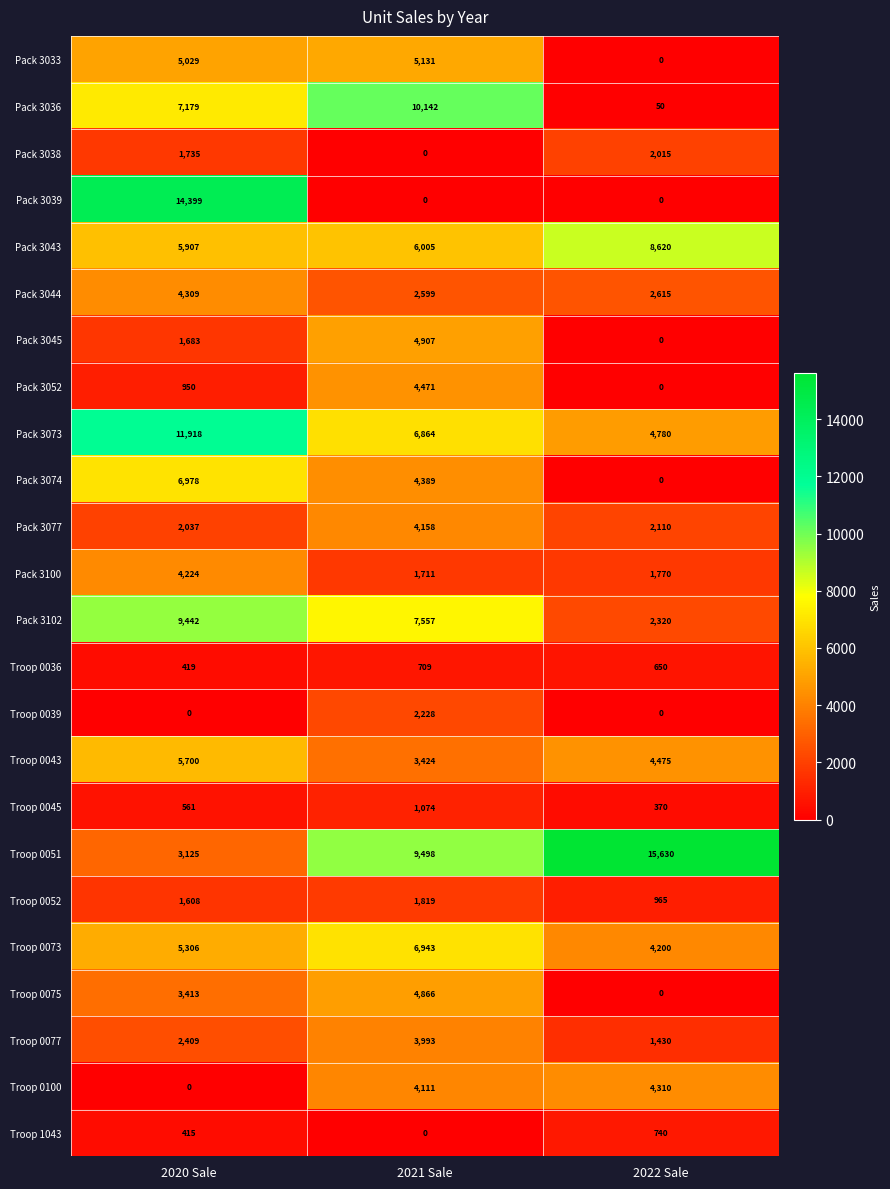

How many series are shown in this chart?

24